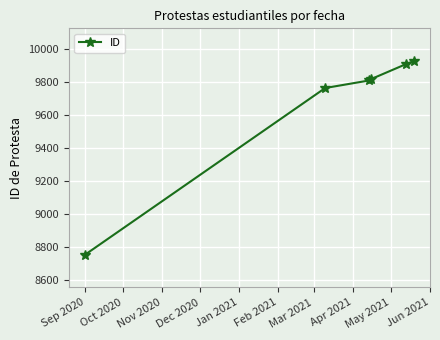

What is the value of the 4th point from the left?

9815